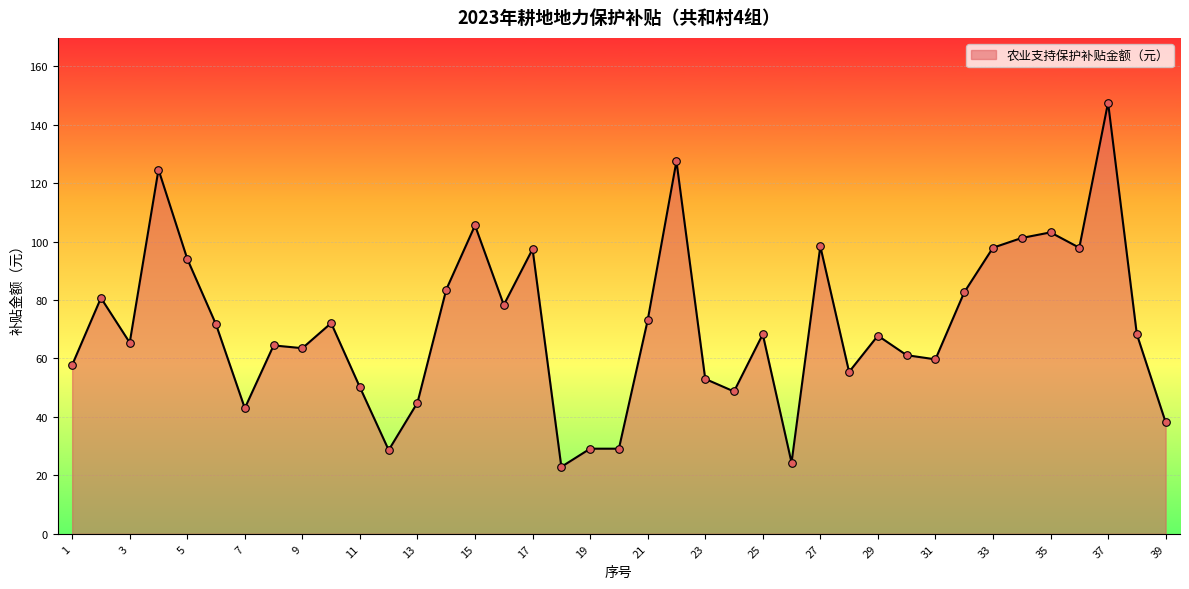

What is the greatest value displayed?

147.6